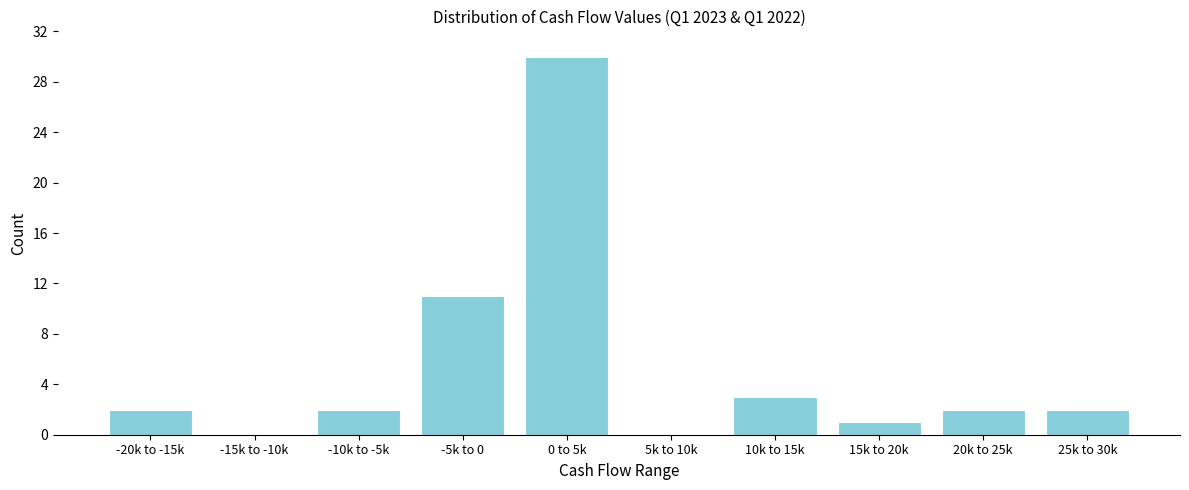

Reading left to right, what are all the values shown in this chart?

-20k to -15k=2	-15k to -10k=0	-10k to -5k=2	-5k to 0=11	0 to 5k=30	5k to 10k=0	10k to 15k=3	15k to 20k=1	20k to 25k=2	25k to 30k=2